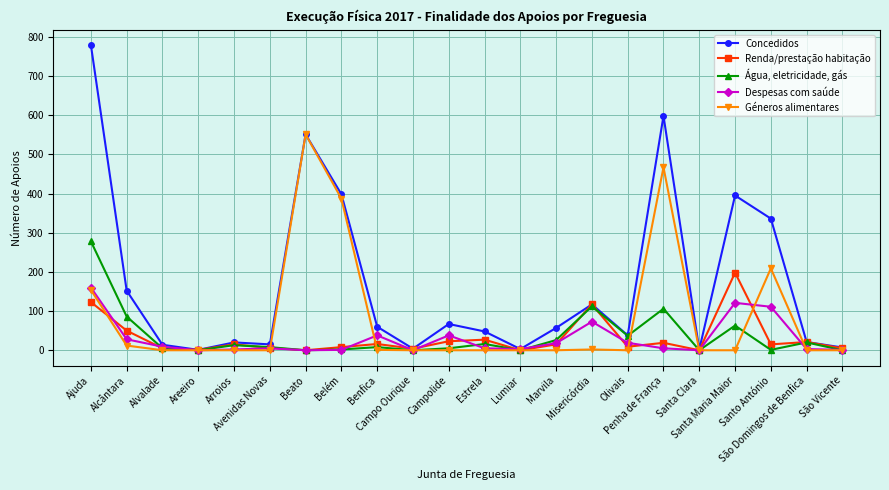

Is it true that Despesas com saúde equals 73 at Misericórdia?

True